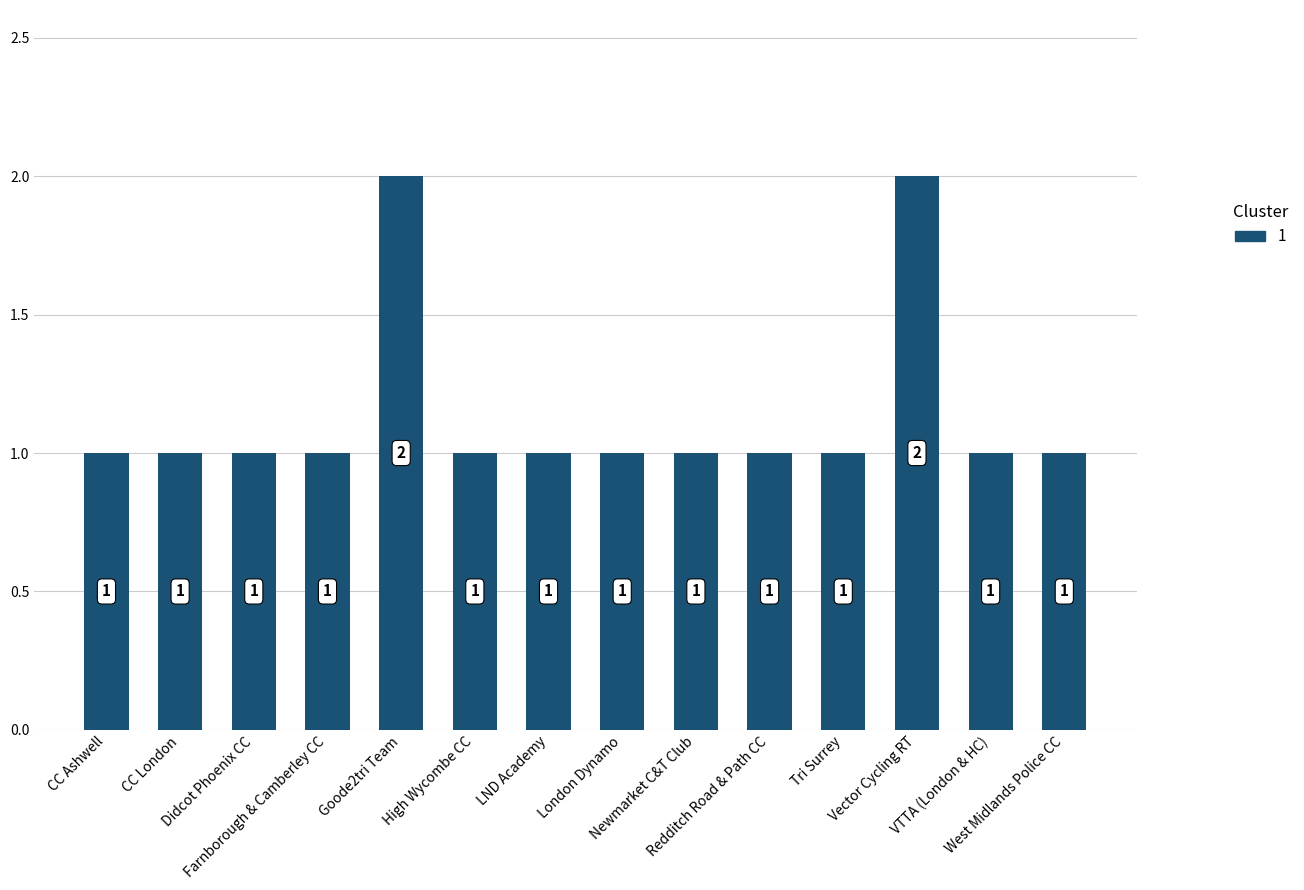

Reading left to right, extract all data points from this chart.

CC Ashwell=1	CC London=1	Didcot Phoenix CC=1	Farnborough & Camberley CC=1	Goode2tri Team=2	High Wycombe CC=1	LND Academy=1	London Dynamo=1	Newmarket C&T Club=1	Redditch Road & Path CC=1	Tri Surrey=1	Vector Cycling RT=2	VTTA (London & HC)=1	West Midlands Police CC=1